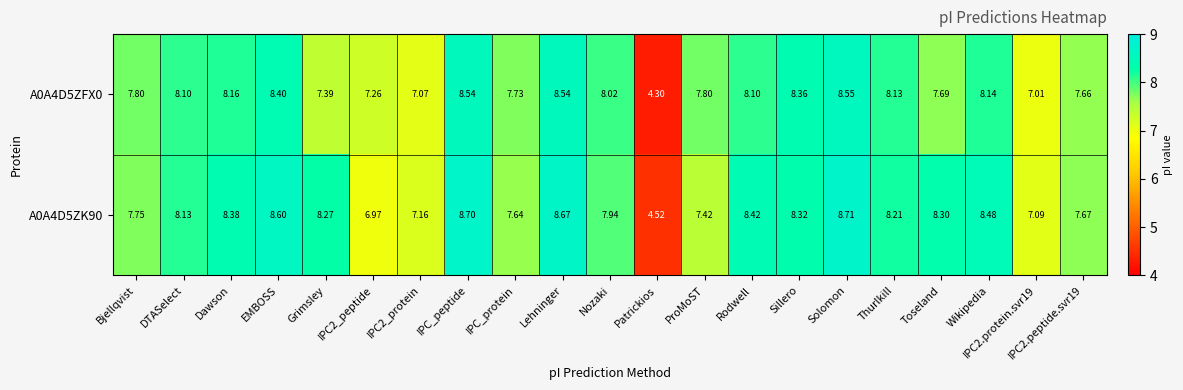

Which series has the largest total across all categories?

A0A4D5ZK90